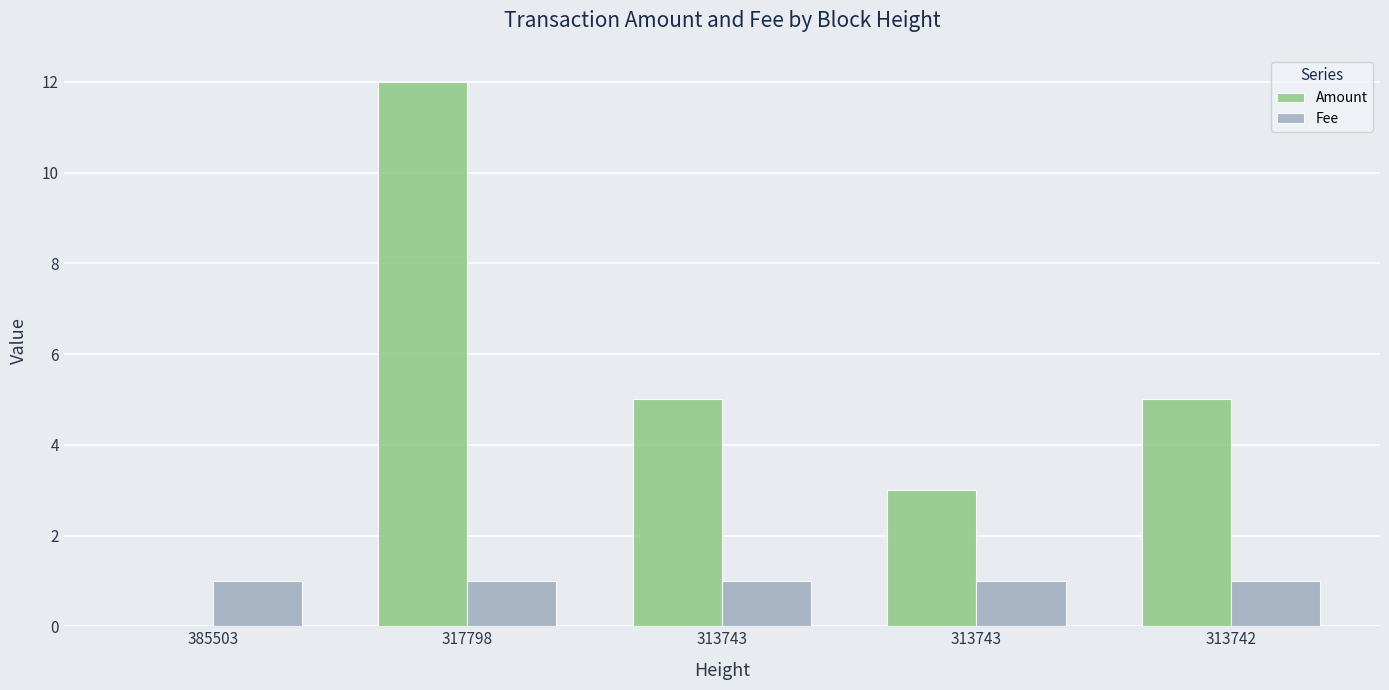

Count the number of data series in this chart.

2